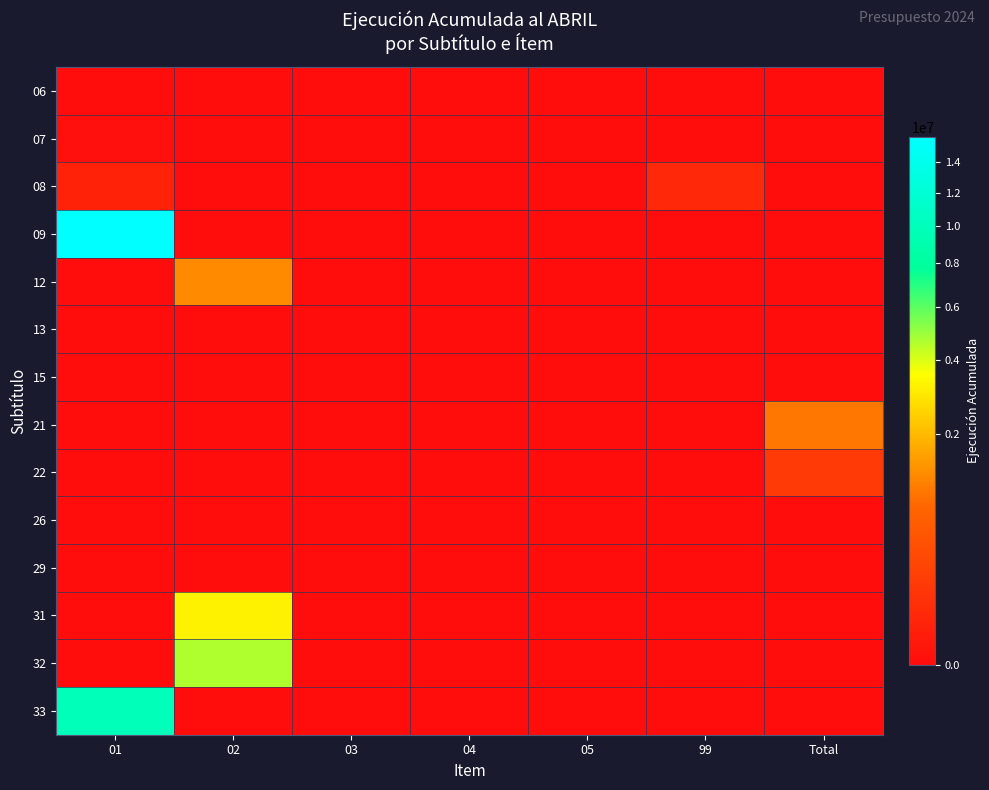

What is the maximum value shown in the chart?

15832734